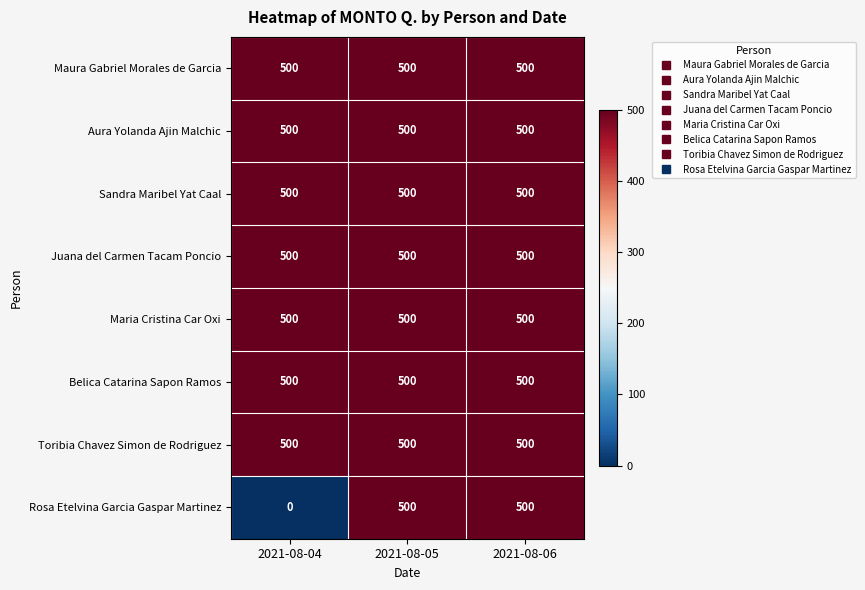

Is it true that Sandra Maribel Yat Caal equals 850 at 2021-08-06?

False